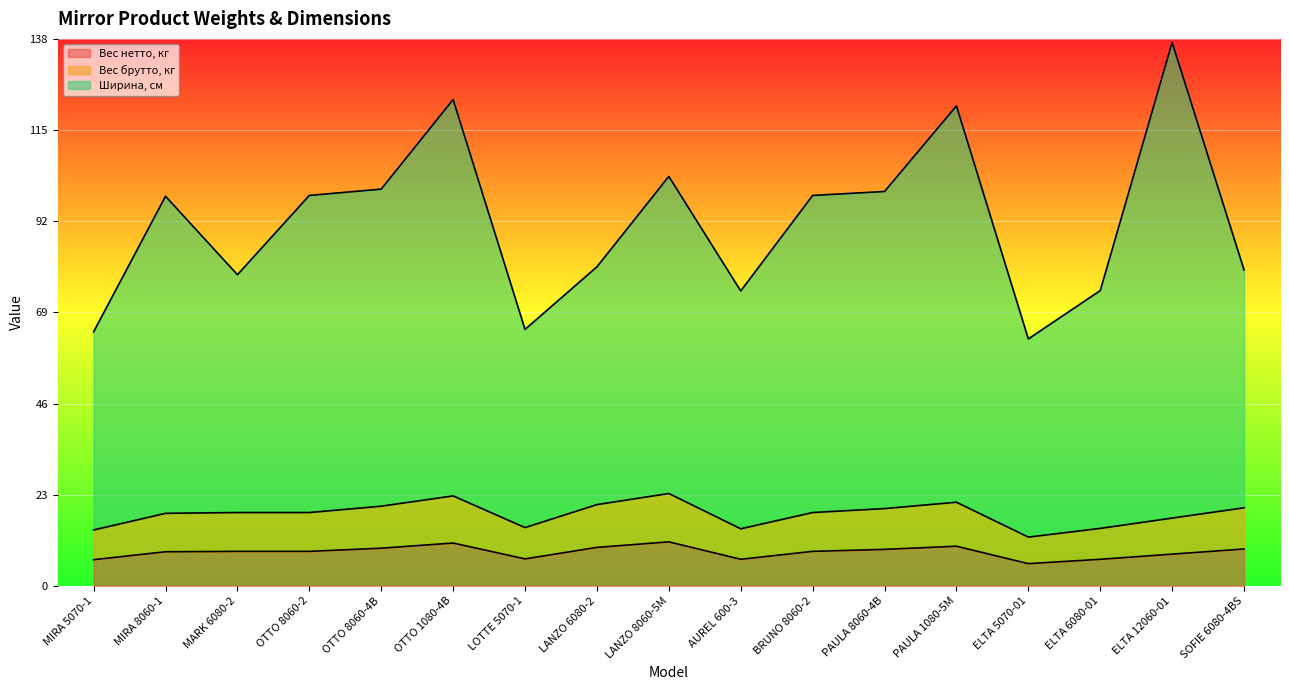

True or false: Ширина, см and Вес брутто, кг intersect in this chart.

False